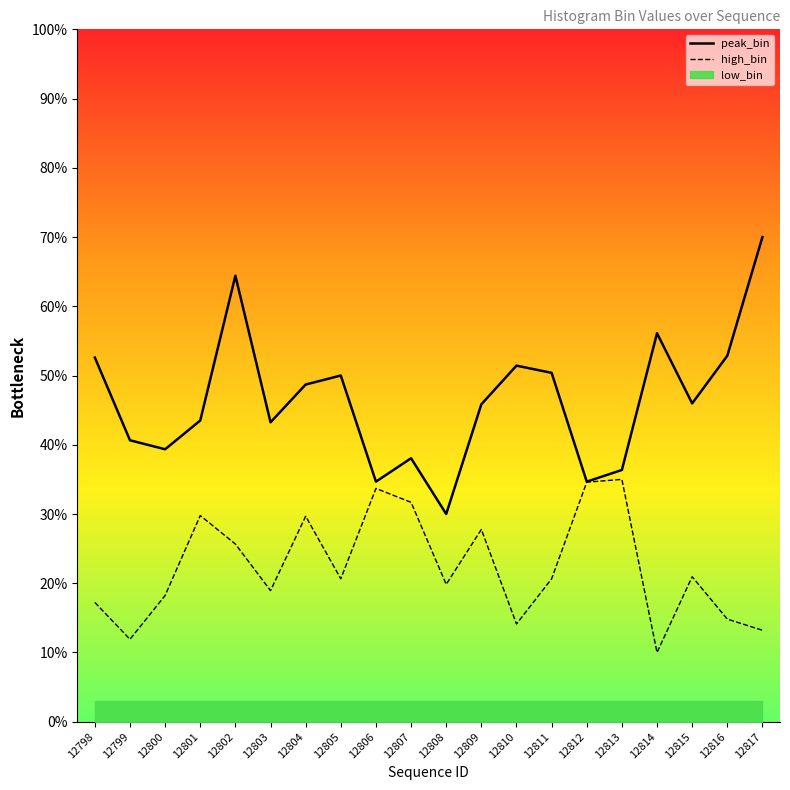

True or false: high_bin has a value of 28.1 at 12798.

False